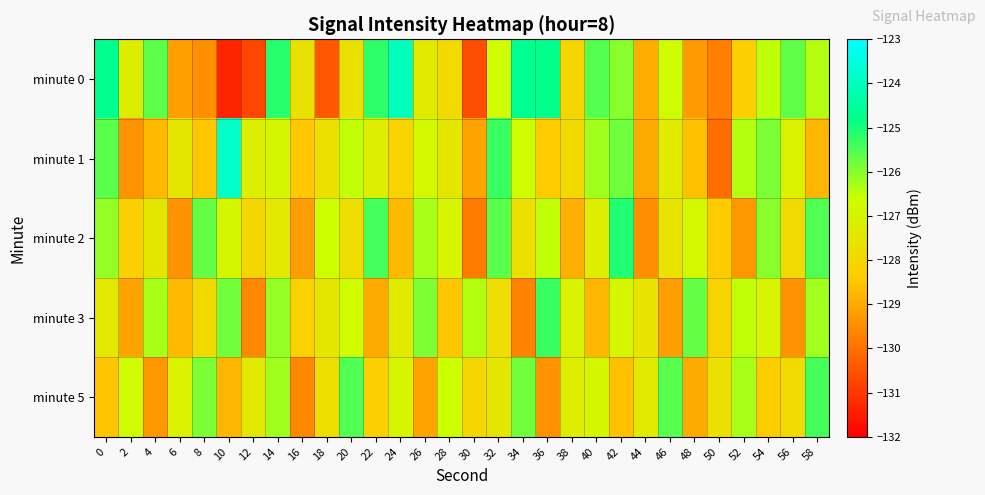

What is the difference between the highest and lowest values at 4?

3.7